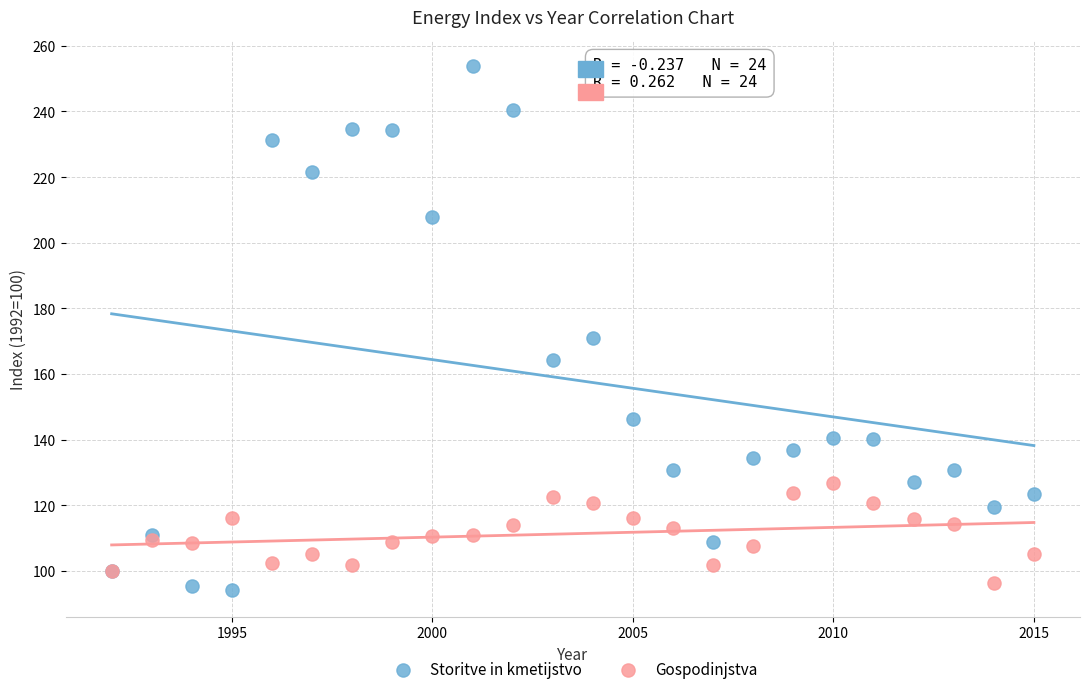

Which series contains the highest Y value?

Storitve in kmetijstvo